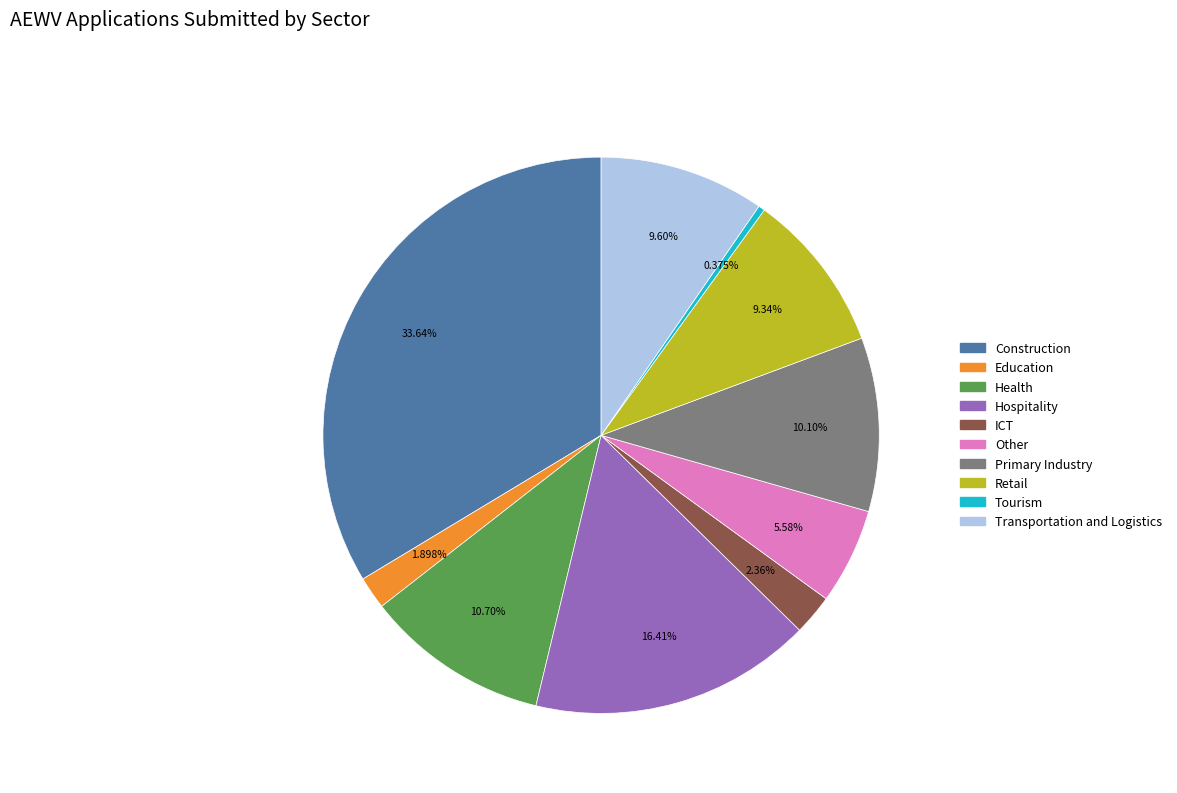

To the nearest percent, what percentage of the pie is Other?

6%